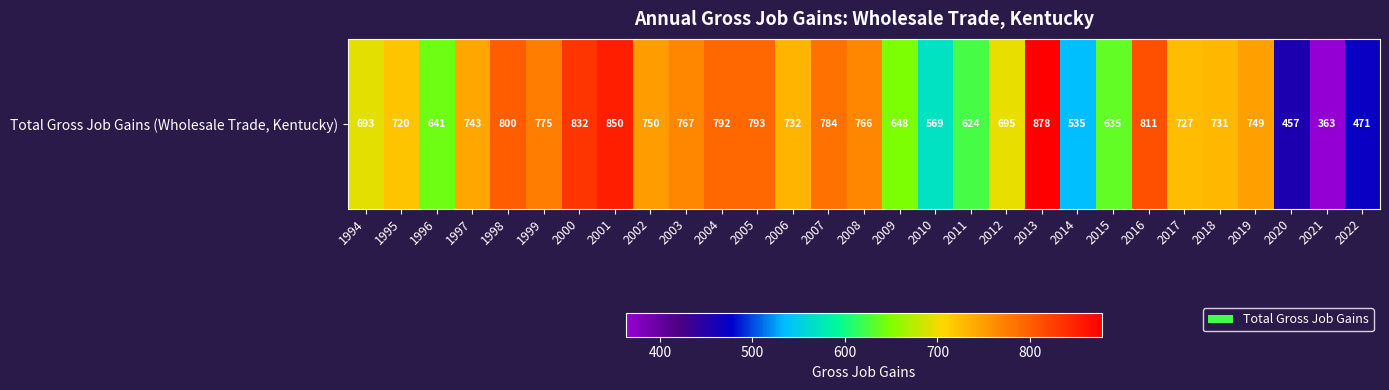

Is it true that the value at 2010 is 569?

True